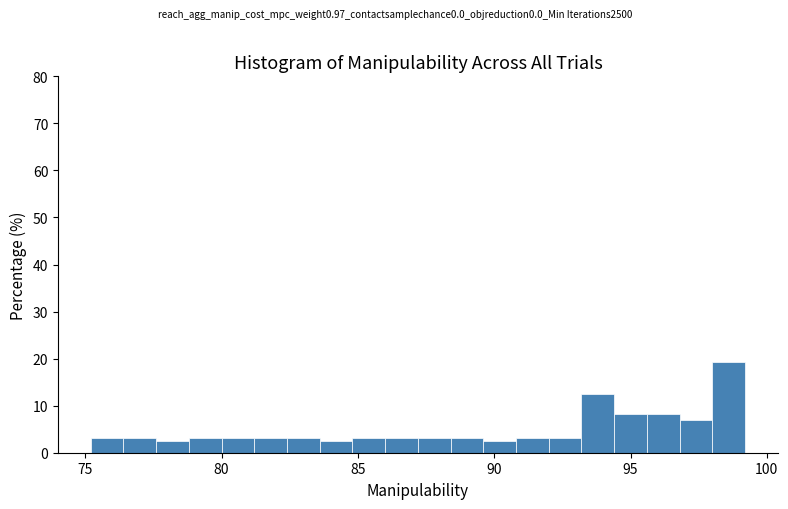

Read against the x-axis, roughly where is the centre of the tallest bar?

98.5